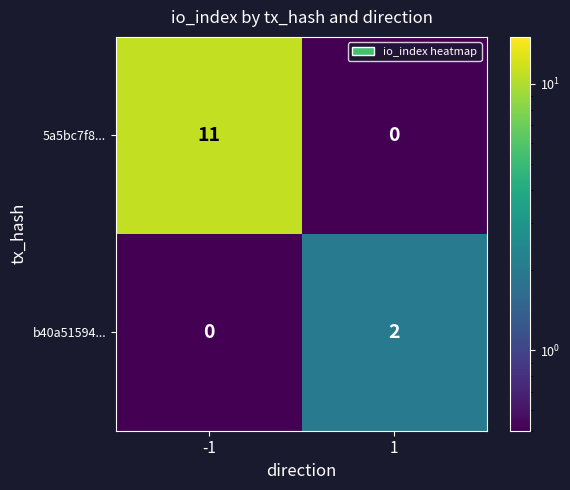

Which label corresponds to the largest value in the chart?

-1